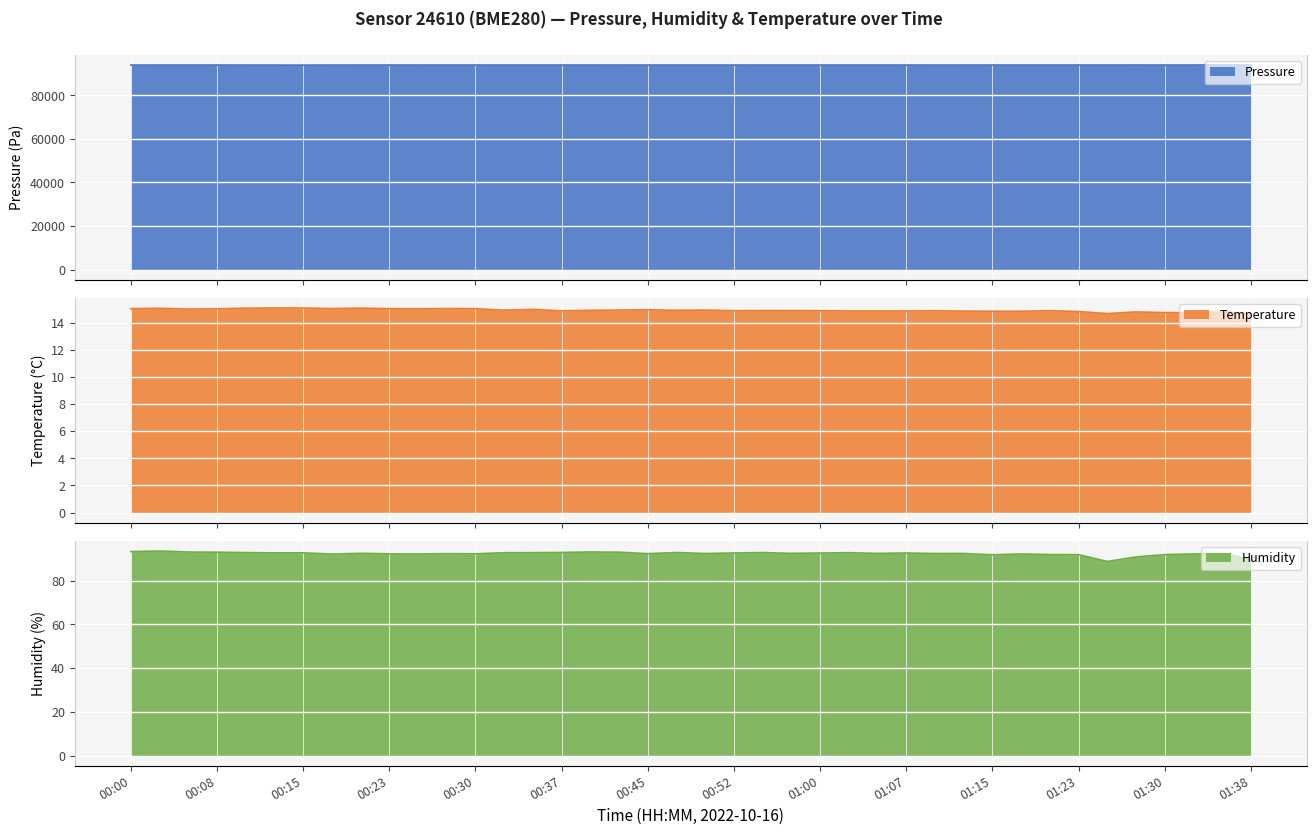

What is the highest value of the pressure series?

93973.7